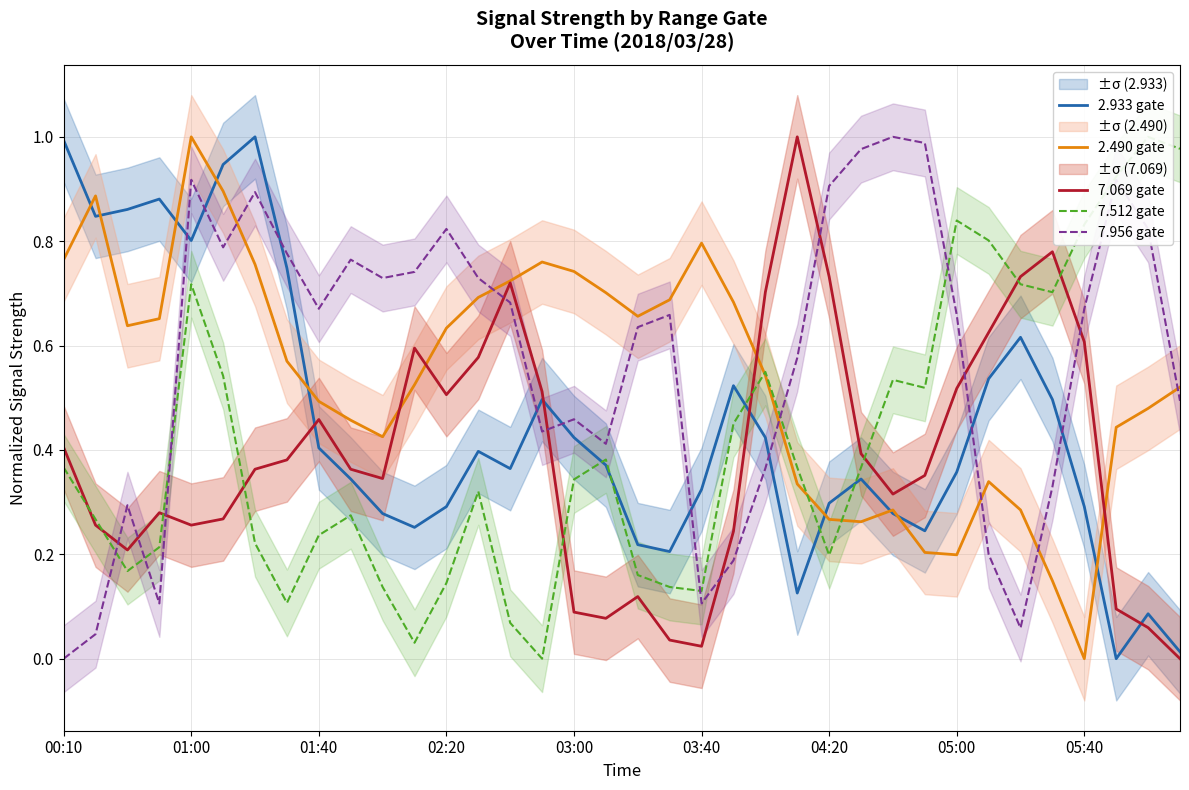

How many lines are shown in the chart?

5